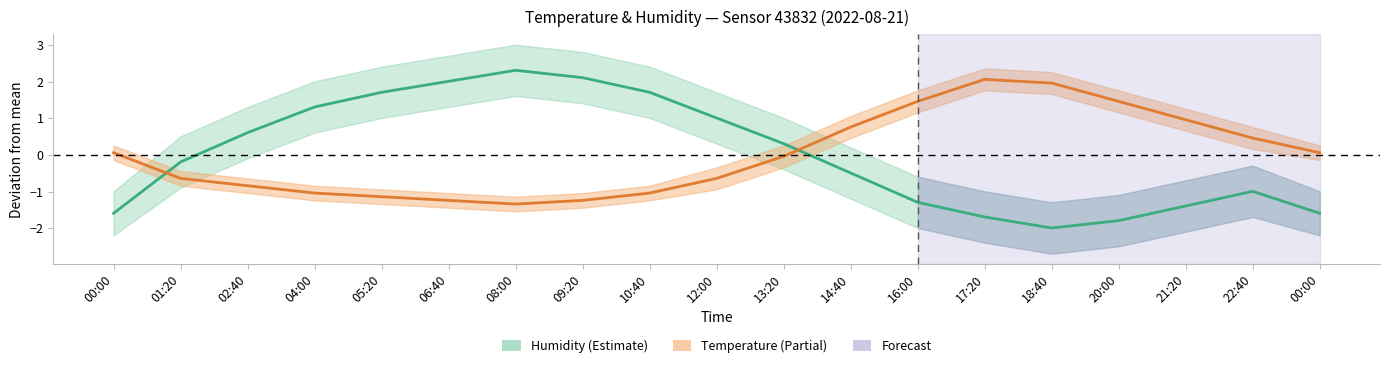

What is the minimum value shown in the chart?

-2.0